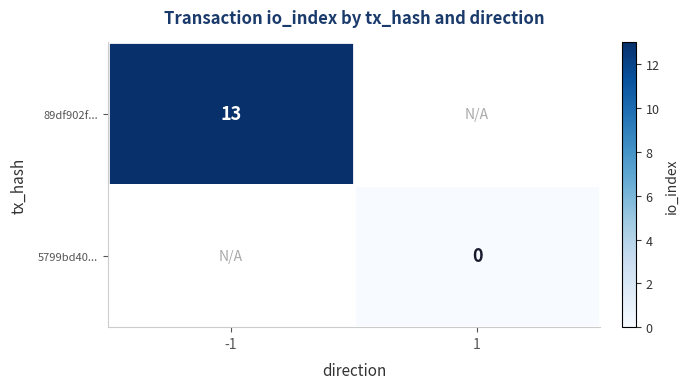

Which category has the highest value across all series?

-1